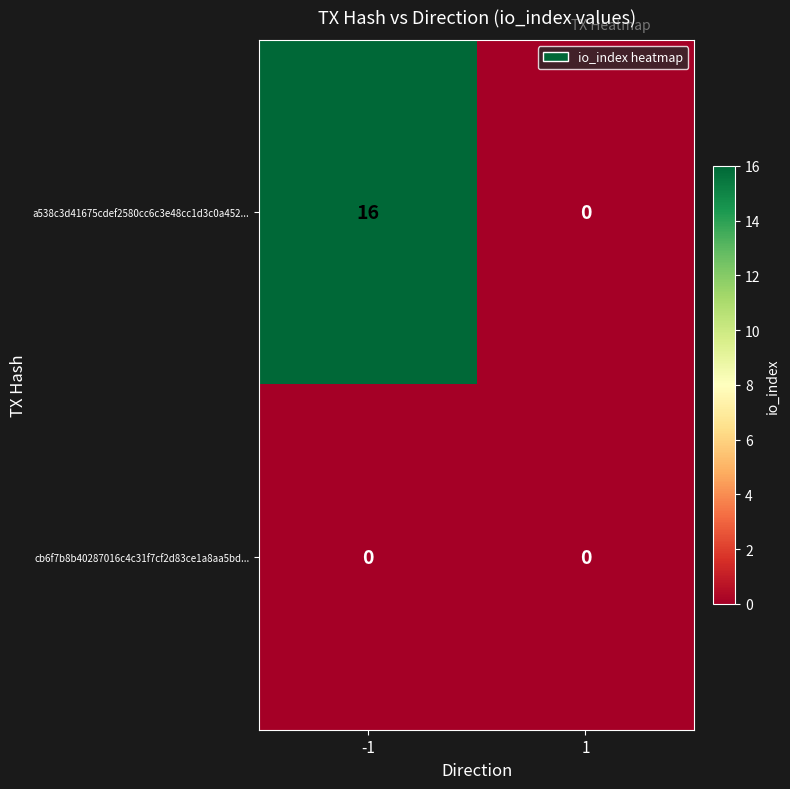

What is the spread (max minus min) of values at -1?

16